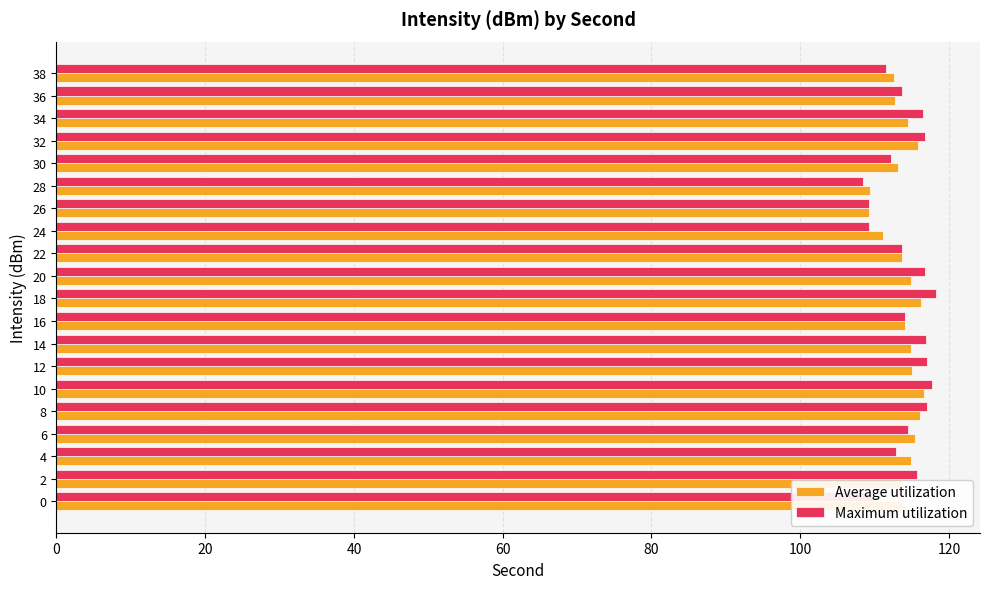

Which series has the widest spread of values?

Maximum utilization